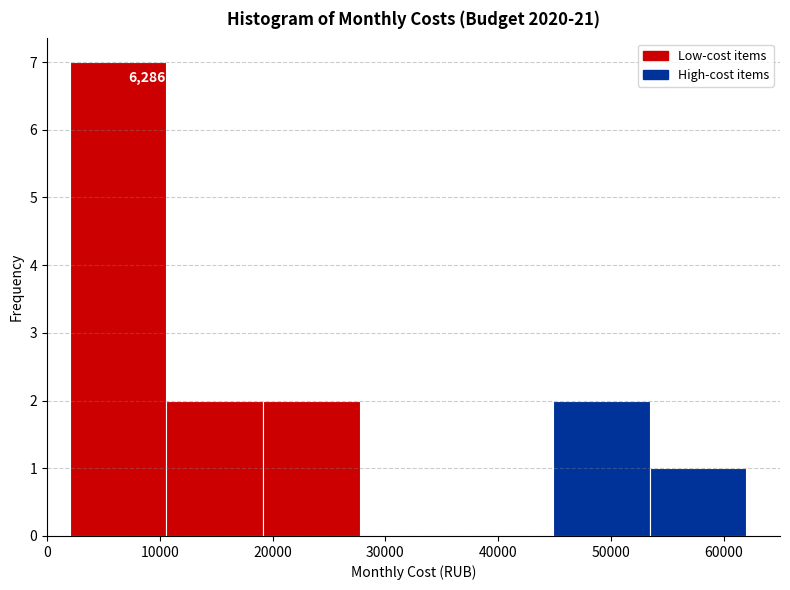

Over which range of the x-axis is the bar tallest?

2000 to 11000